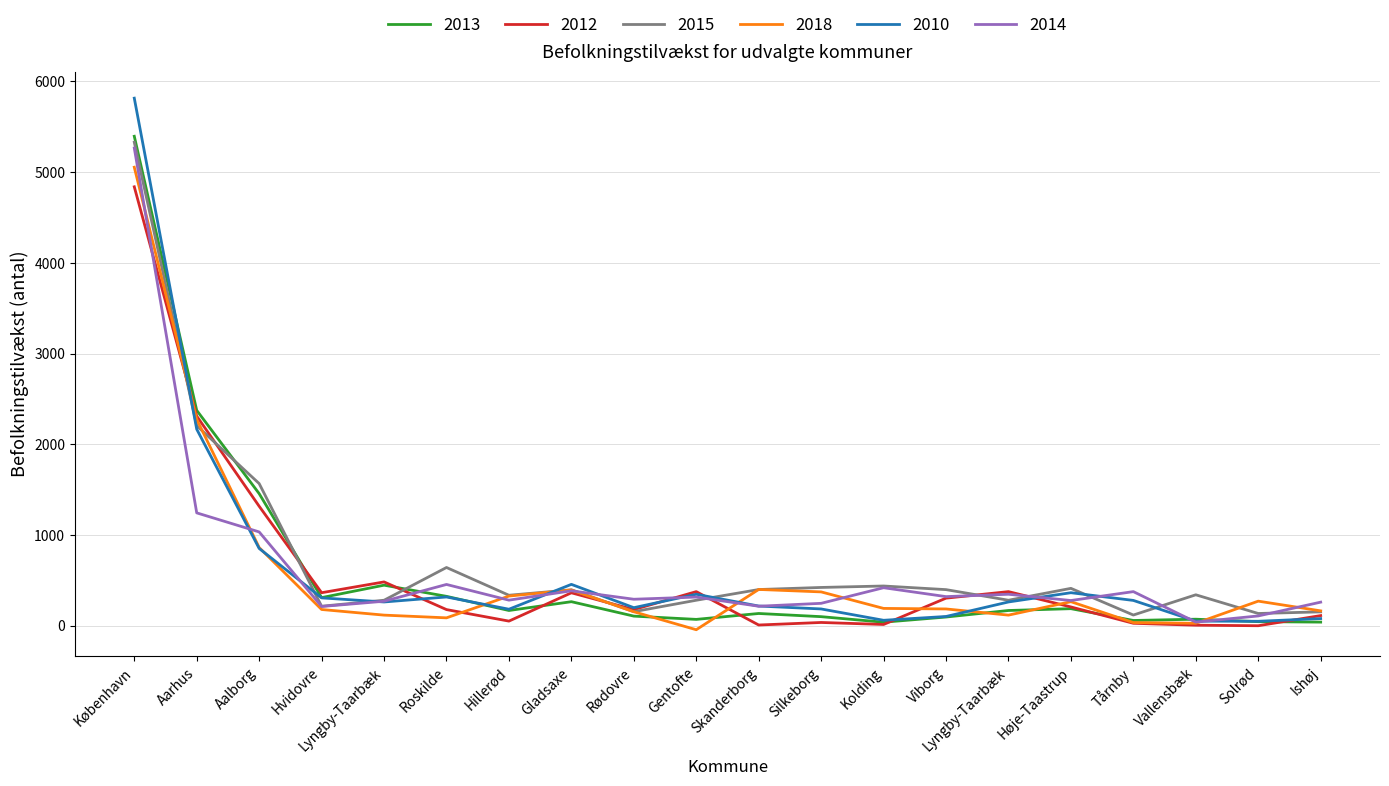

Reading left to right, extract all data points from this chart.

2013: København=5395	Aarhus=2374	Aalborg=1456	Hvidovre=310	Lyngby-Taarbæk=447	Roskilde=324	Hillerød=168	Gladsaxe=265	Rødovre=106	Gentofte=70	Skanderborg=135	Silkeborg=100	Kolding=39	Viborg=96	Lyngby-Taarbæk=168	Høje-Taastrup=188	Tårnby=58	Vallensbæk=72	Solrød=45	Ishøj=40
2012: København=4838	Aarhus=2311	Aalborg=1317	Hvidovre=364	Lyngby-Taarbæk=483	Roskilde=178	Hillerød=51	Gladsaxe=363	Rødovre=178	Gentofte=376	Skanderborg=8	Silkeborg=36	Kolding=14	Viborg=304	Lyngby-Taarbæk=376	Høje-Taastrup=207	Tårnby=27	Vallensbæk=6	Solrød=0	Ishøj=112
2015: København=5329	Aarhus=2205	Aalborg=1567	Hvidovre=215	Lyngby-Taarbæk=281	Roskilde=642	Hillerød=336	Gladsaxe=396	Rødovre=155	Gentofte=281	Skanderborg=399	Silkeborg=422	Kolding=438	Viborg=398	Lyngby-Taarbæk=281	Høje-Taastrup=412	Tårnby=118	Vallensbæk=341	Solrød=135	Ishøj=153
2018: København=5054	Aarhus=2275	Aalborg=862	Hvidovre=179	Lyngby-Taarbæk=117	Roskilde=87	Hillerød=327	Gladsaxe=394	Rødovre=154	Gentofte=-44	Skanderborg=400	Silkeborg=373	Kolding=191	Viborg=185	Lyngby-Taarbæk=117	Høje-Taastrup=265	Tårnby=35	Vallensbæk=27	Solrød=271	Ishøj=164
2010: København=5815	Aarhus=2166	Aalborg=852	Hvidovre=307	Lyngby-Taarbæk=262	Roskilde=317	Hillerød=182	Gladsaxe=456	Rødovre=199	Gentofte=347	Skanderborg=217	Silkeborg=185	Kolding=60	Viborg=102	Lyngby-Taarbæk=262	Høje-Taastrup=364	Tårnby=279	Vallensbæk=51	Solrød=49	Ishøj=79
2014: København=5265	Aarhus=1244	Aalborg=1034	Hvidovre=212	Lyngby-Taarbæk=270	Roskilde=455	Hillerød=282	Gladsaxe=385	Rødovre=292	Gentofte=316	Skanderborg=215	Silkeborg=247	Kolding=419	Viborg=321	Lyngby-Taarbæk=347	Høje-Taastrup=278	Tårnby=376	Vallensbæk=40	Solrød=108	Ishøj=260